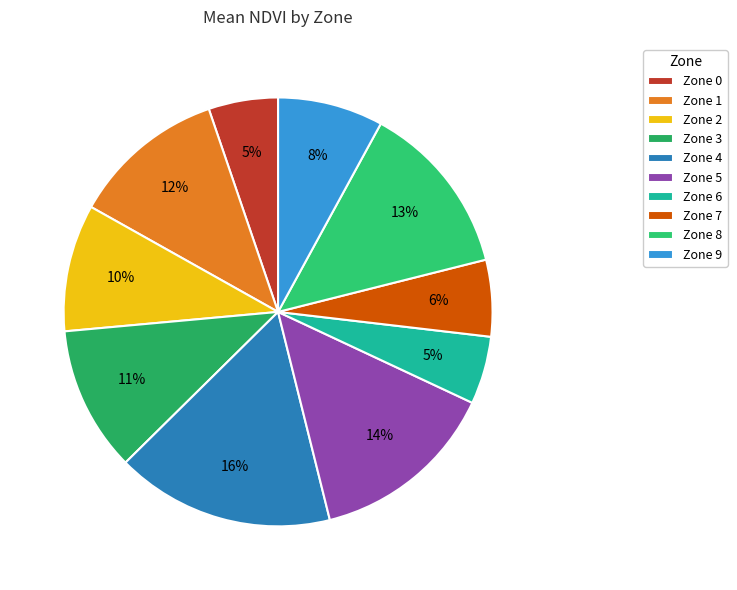

Which category has the biggest portion of the pie?

Zone 4